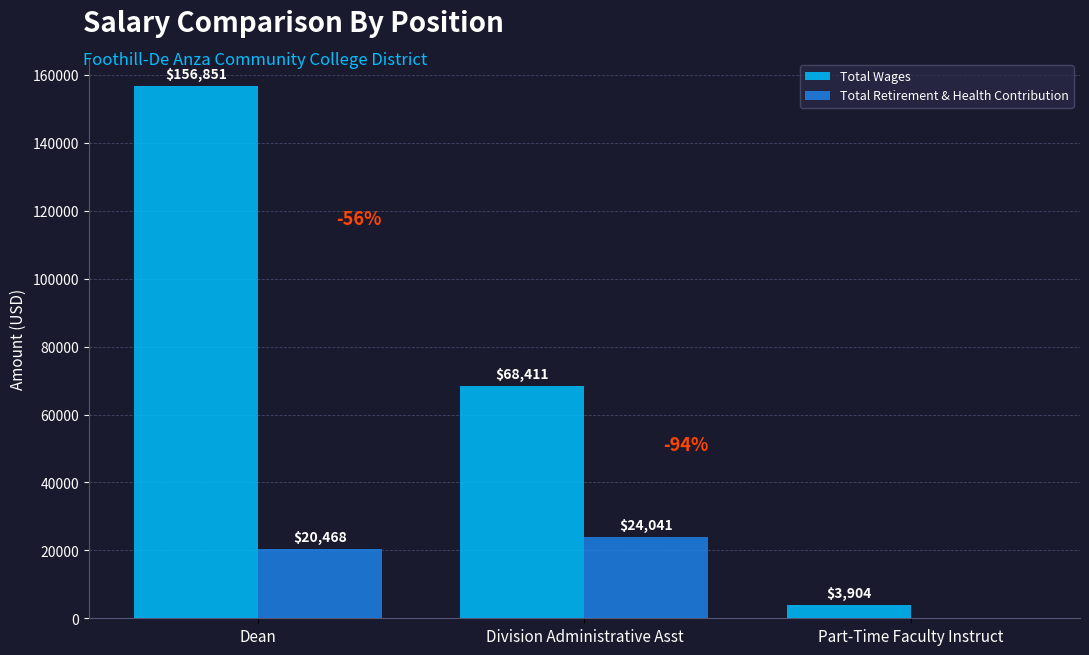

Reading right to left, what are all the values shown in this chart?

Total Wages: 3904	68411	156851
Total Retirement & Health Contribution: 0	24041	20468